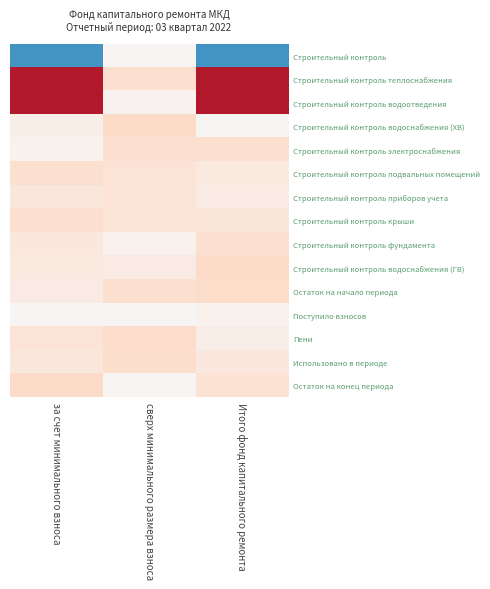

Which has a higher value, сверх минимального размера взноса or за счет минимального взноса?

за счет минимального взноса